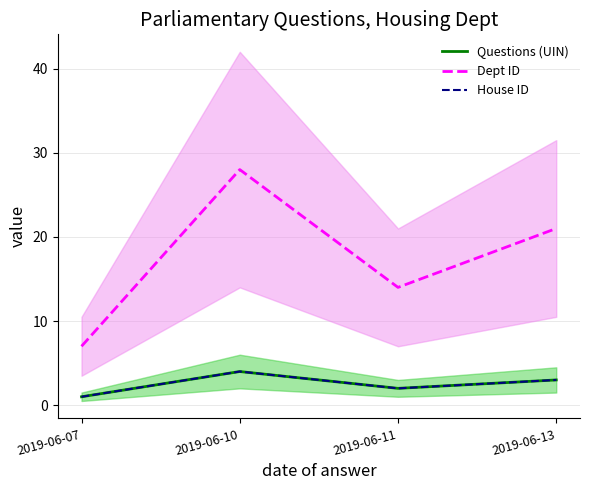

How many interior local valleys does the Dept ID series have?

1